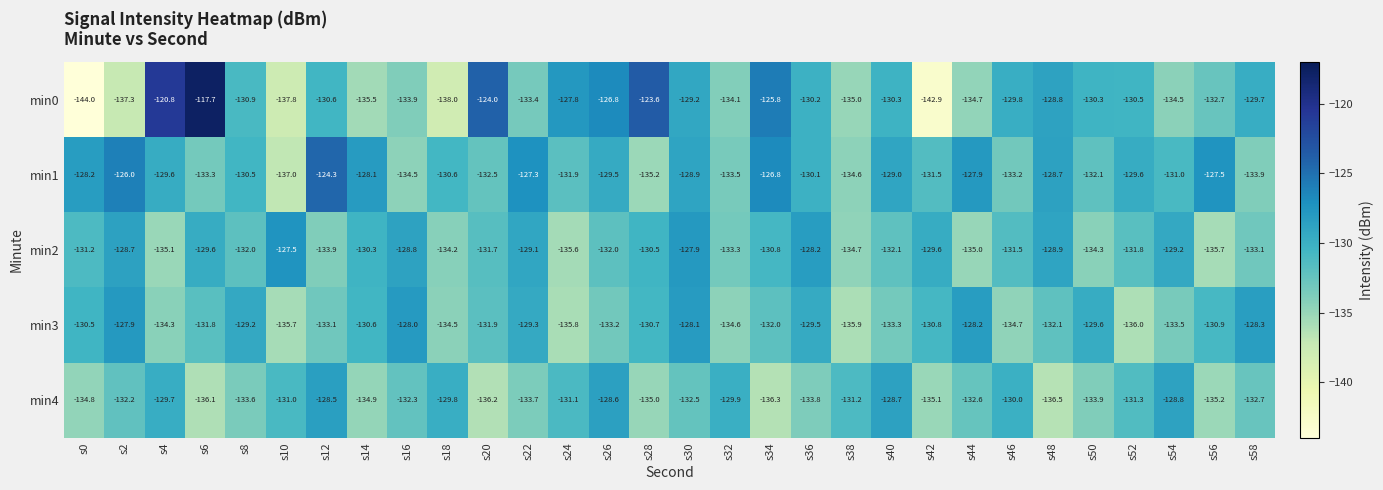

What is the difference between the second highest and minimum values in the min1 series?

11.0